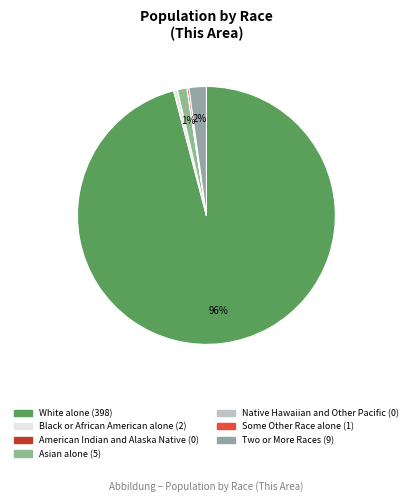

How many segments does this pie chart have?

7